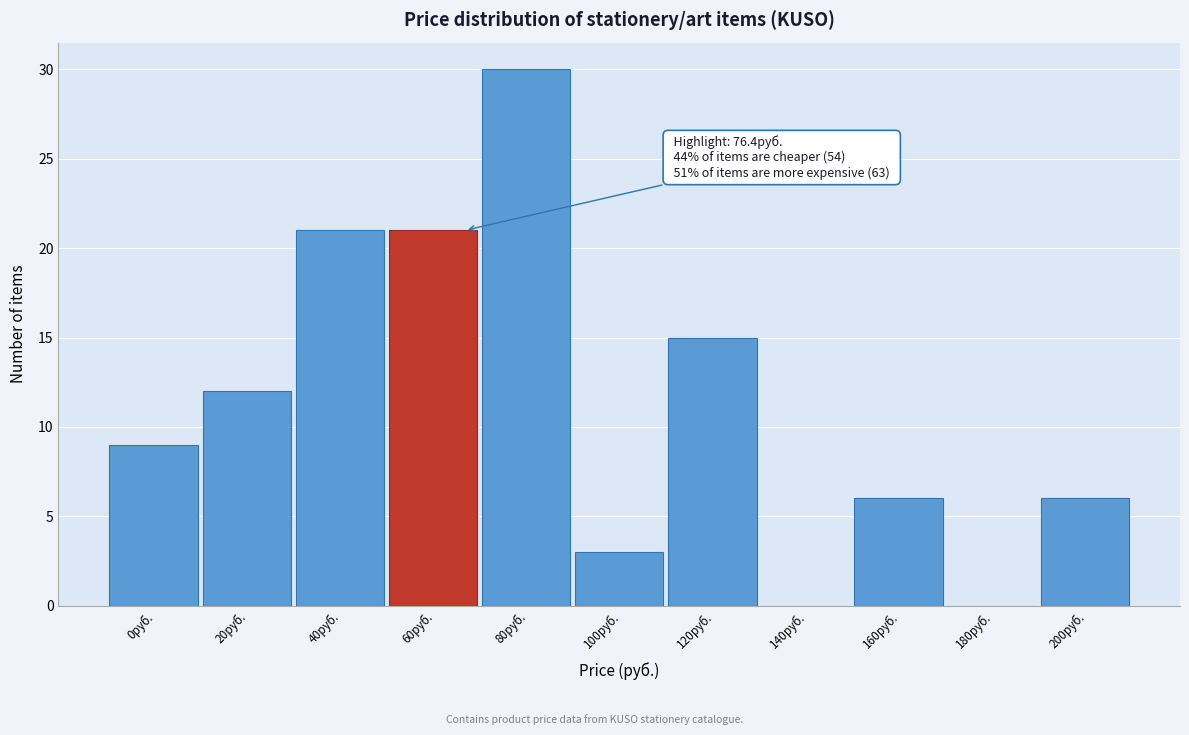

Reading left to right, list all the values displayed in this chart.

0руб.=9	20руб.=12	40руб.=21	60руб.=21	80руб.=30	100руб.=3	120руб.=15	140руб.=0	160руб.=6	180руб.=0	200руб.=6